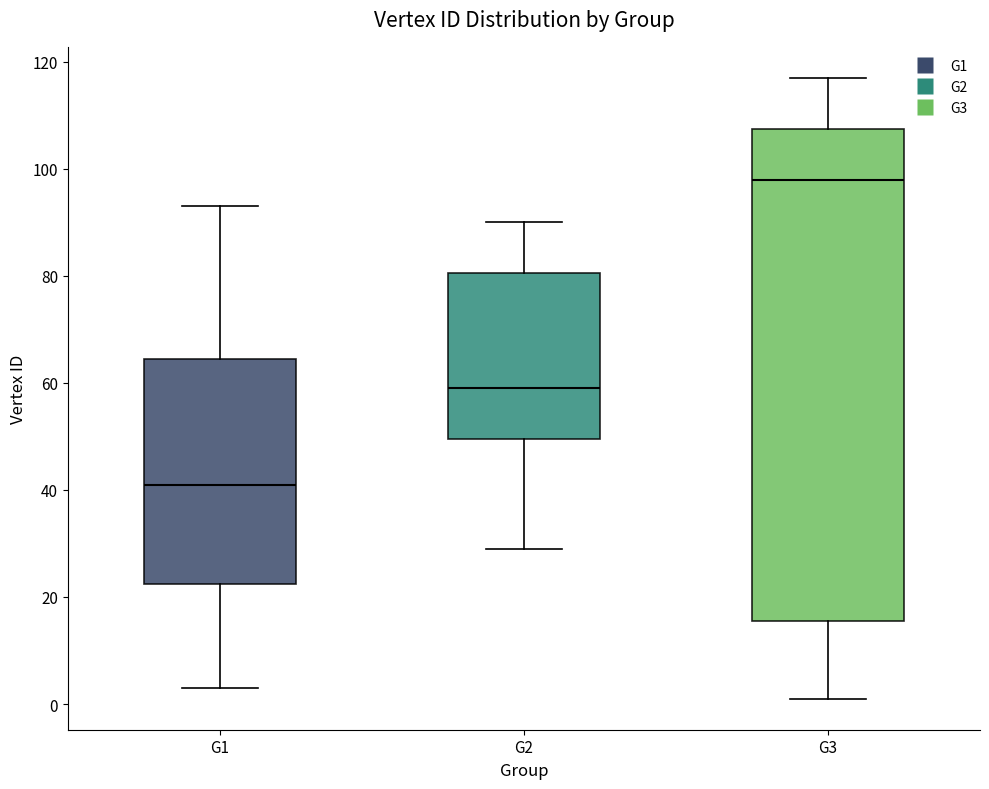

Which box has the lowest median line?

G1